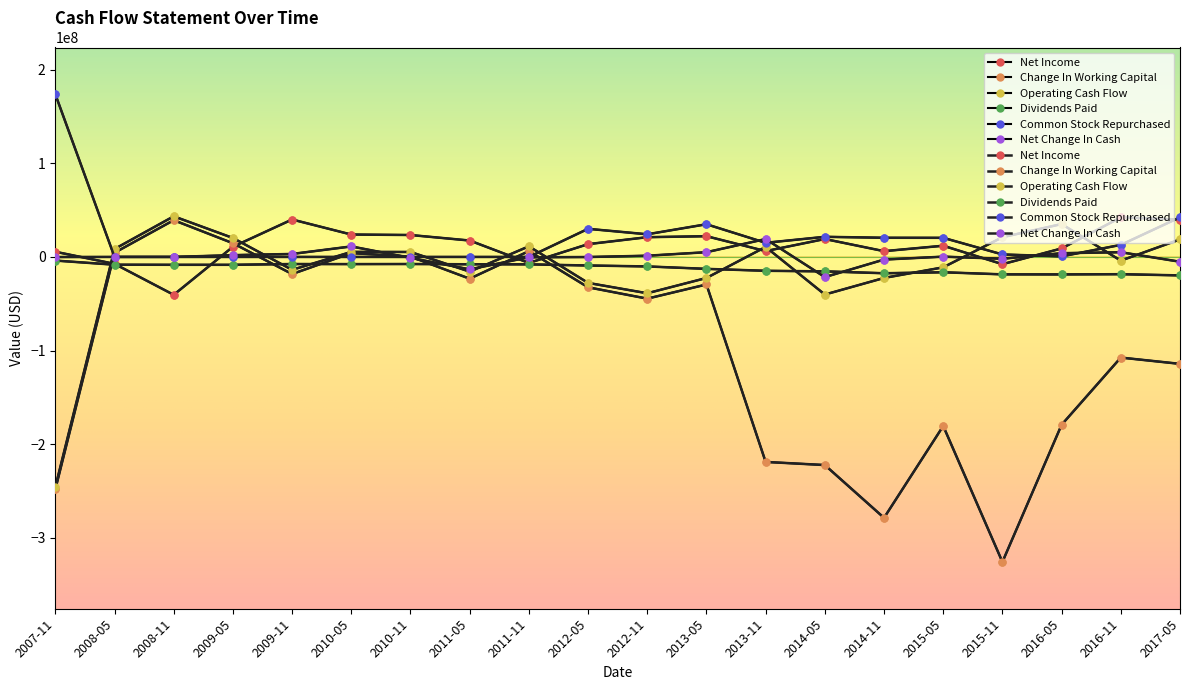

What is the label of the 17th point from the left?

2015-11